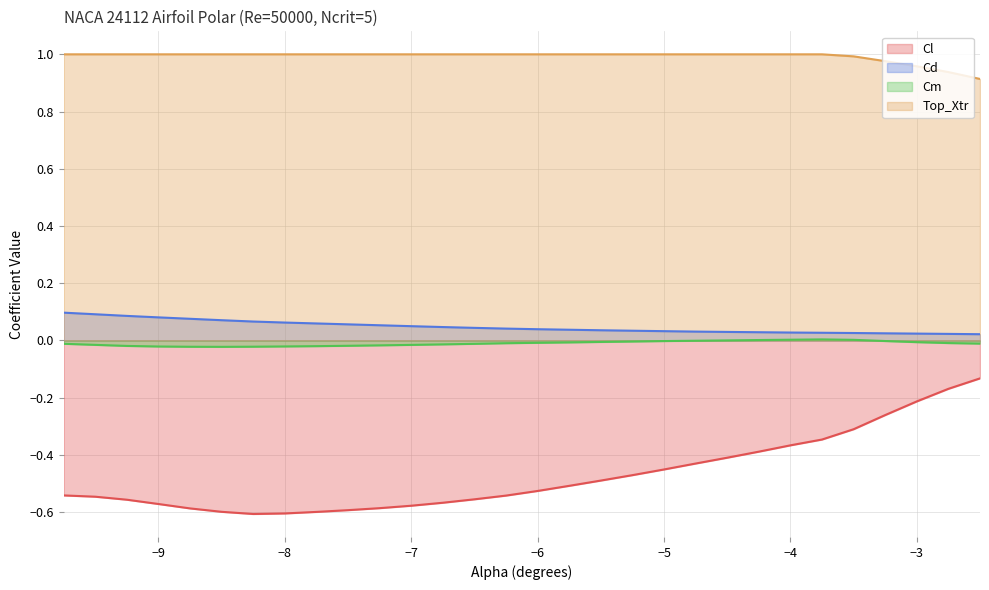

How many distinct data groups are displayed?

4